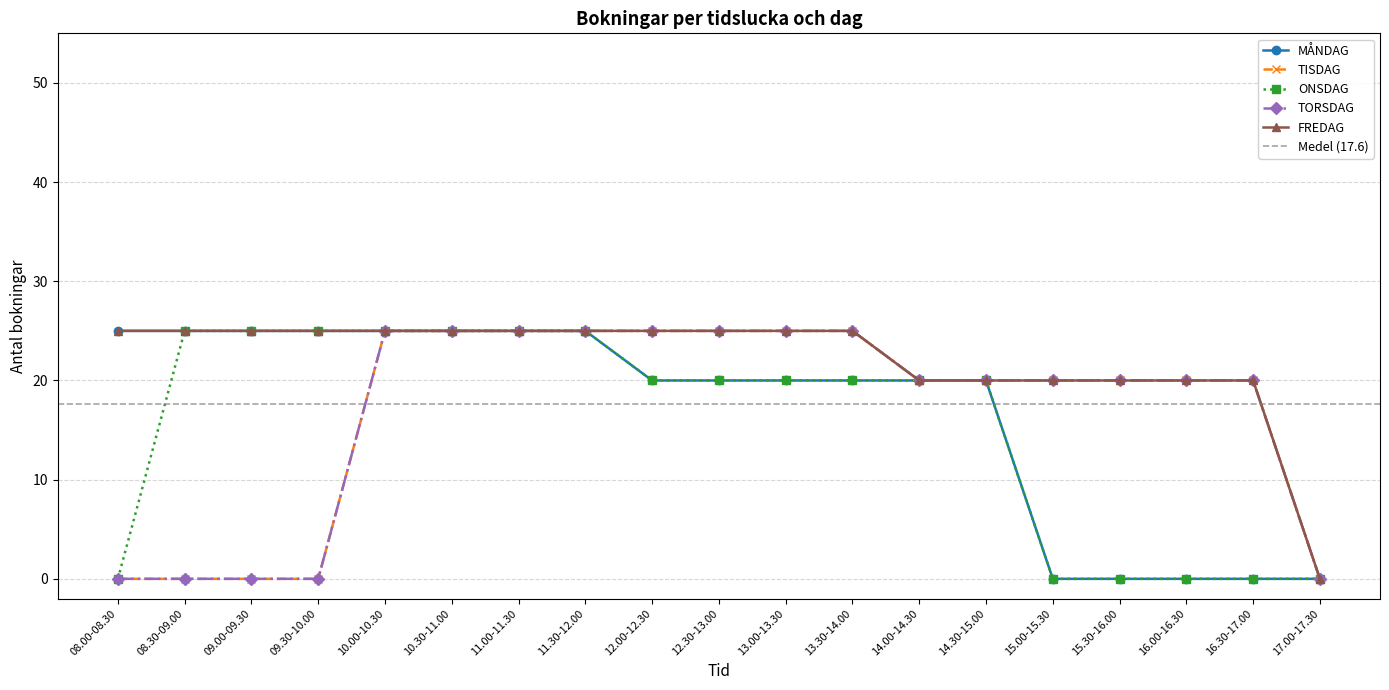

True or false: MÅNDAG has a value of 25 at 11.30-12.00.

True